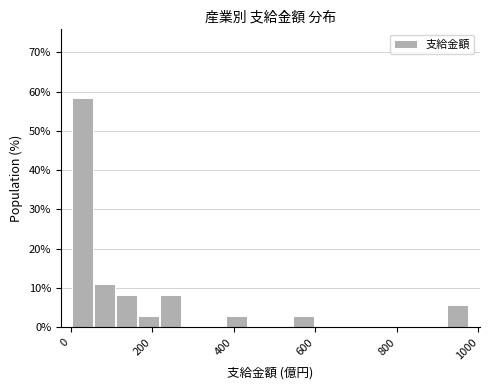

Around what value on the x-axis is the tallest bar? Give the approximate position of its centre, as read against the axis.

20